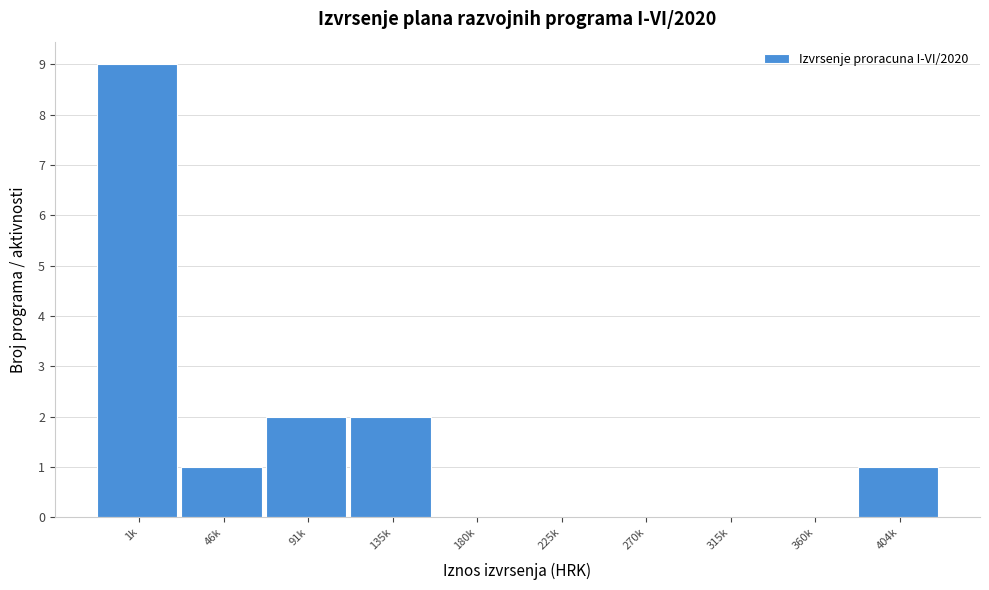

Reading left to right, extract all data points from this chart.

1k=9	46k=1	91k=2	135k=2	180k=0	225k=0	270k=0	315k=0	360k=0	404k=1